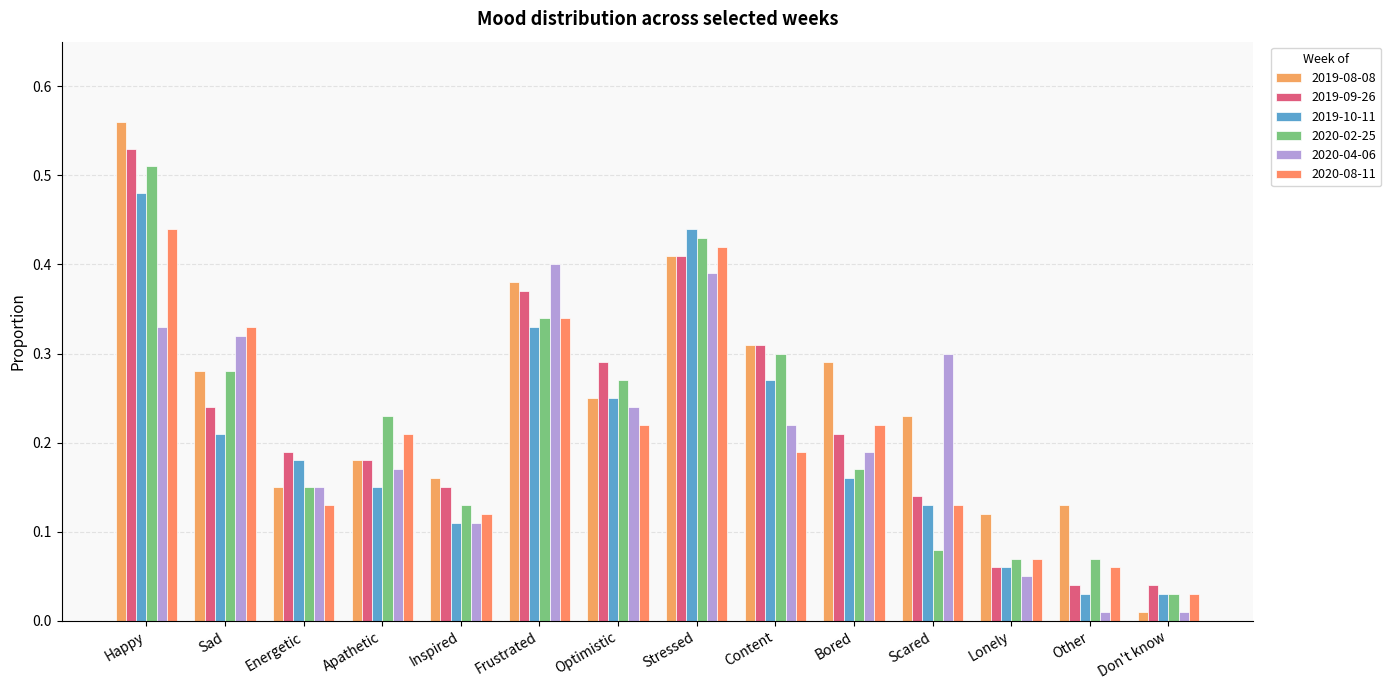

Between Energetic and Lonely, which series saw the biggest shift?

2019-09-26